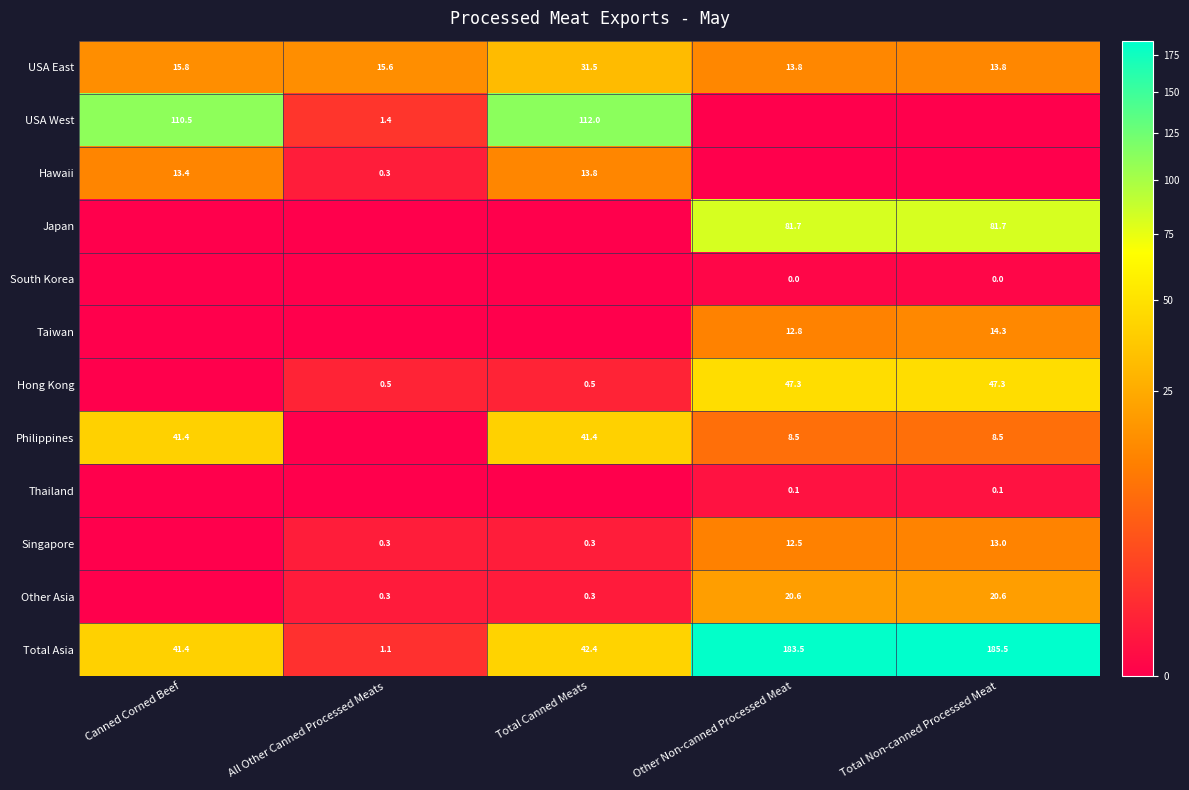

Is it true that Other Asia equals 0.3 at All Other Canned Processed Meats?

True